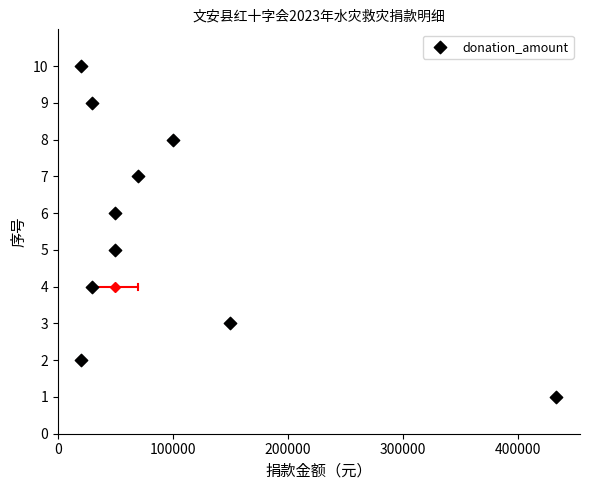

What is the average Y value?

6